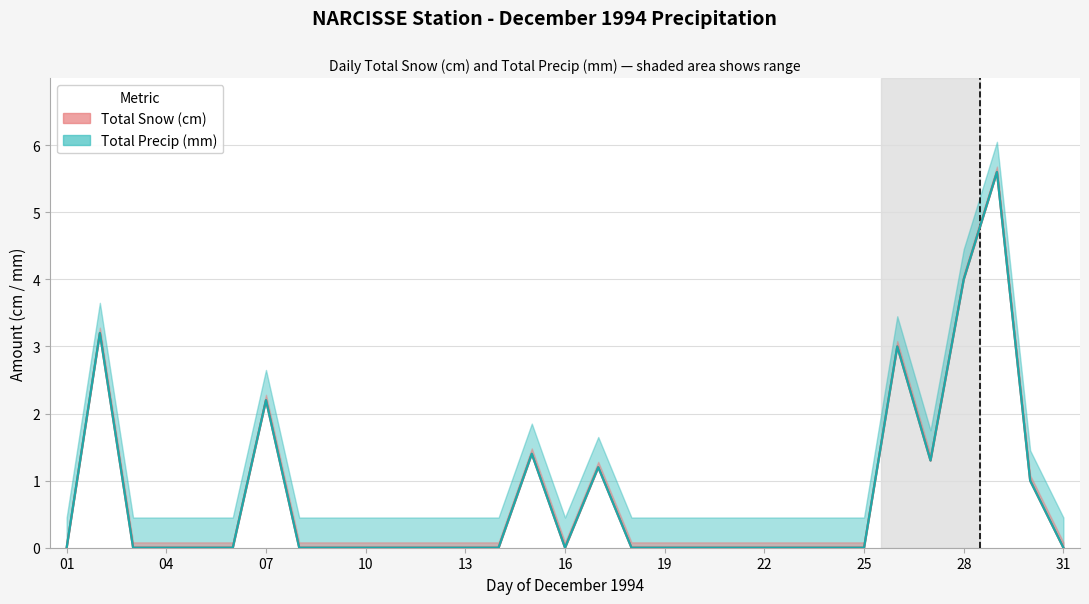

In Total Precip (mm), how many points are lower than both neighbors (excluding endpoints)?

2